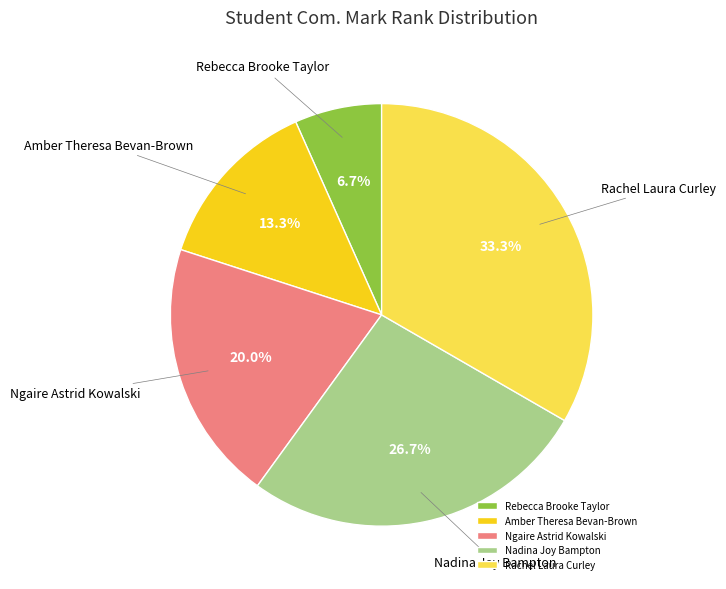

True or false: Amber Theresa Bevan-Brown accounts for 25% of the total.

False